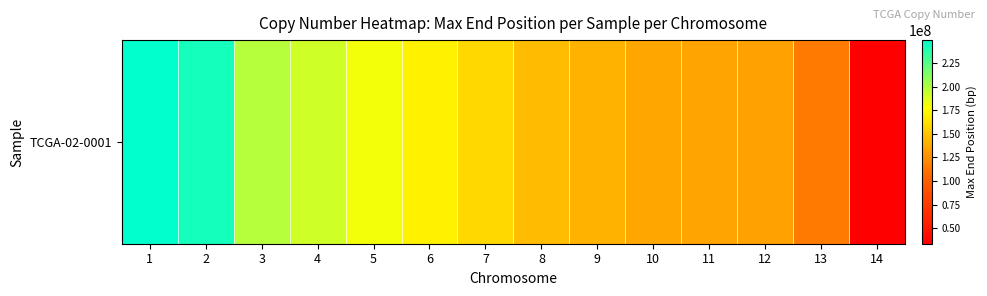

Is it true that the value at 9 is 40061090?

False